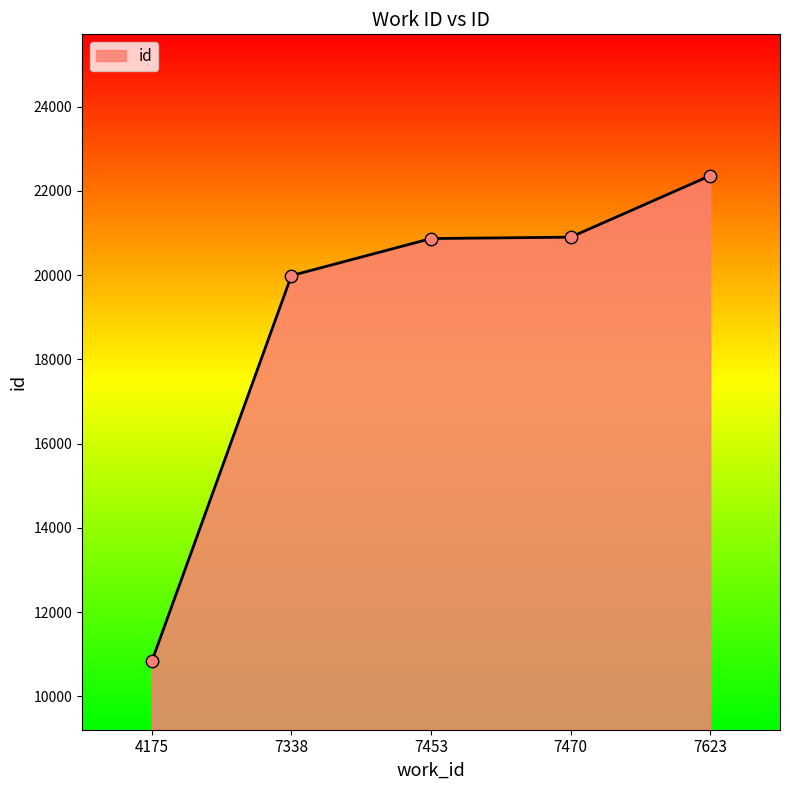

What is the change in value from 4175 to 7338?

+9153